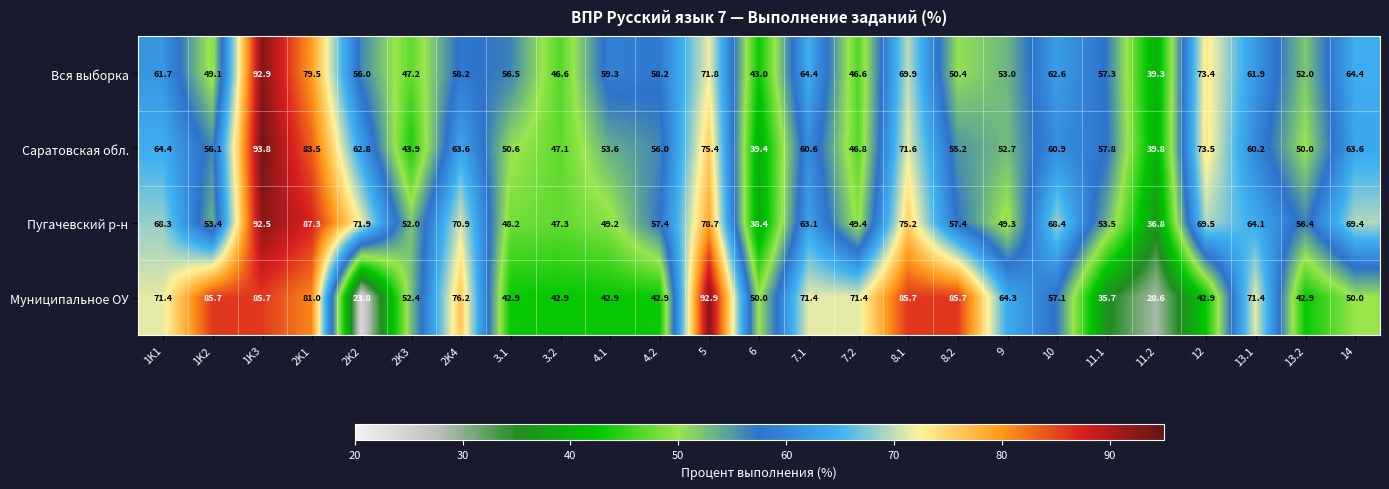

Which series has the largest total across all categories?

Пугачевский р-н